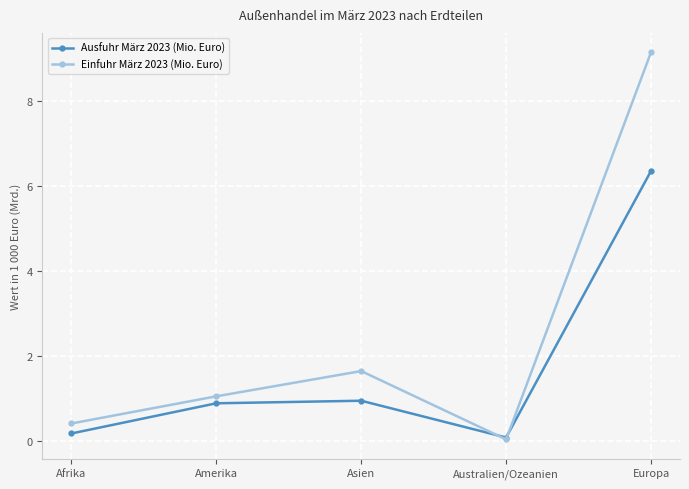

At how many categories does at least one series exceed 4?

1